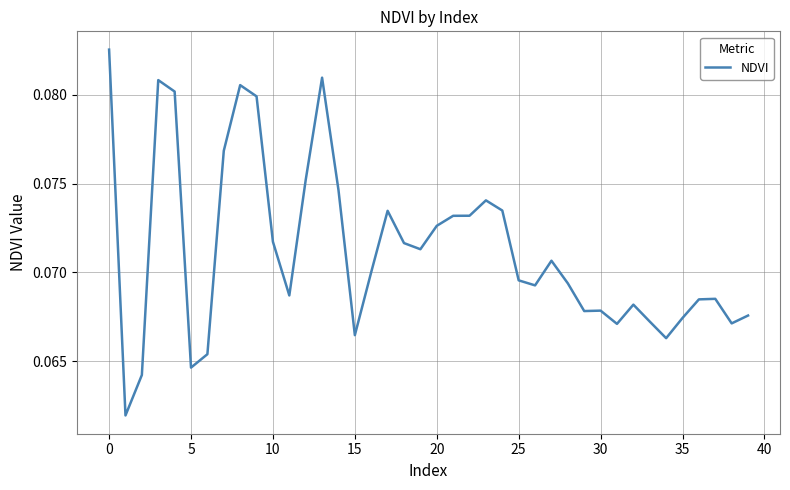

Does the chart display data point markers on the line(s)?

No